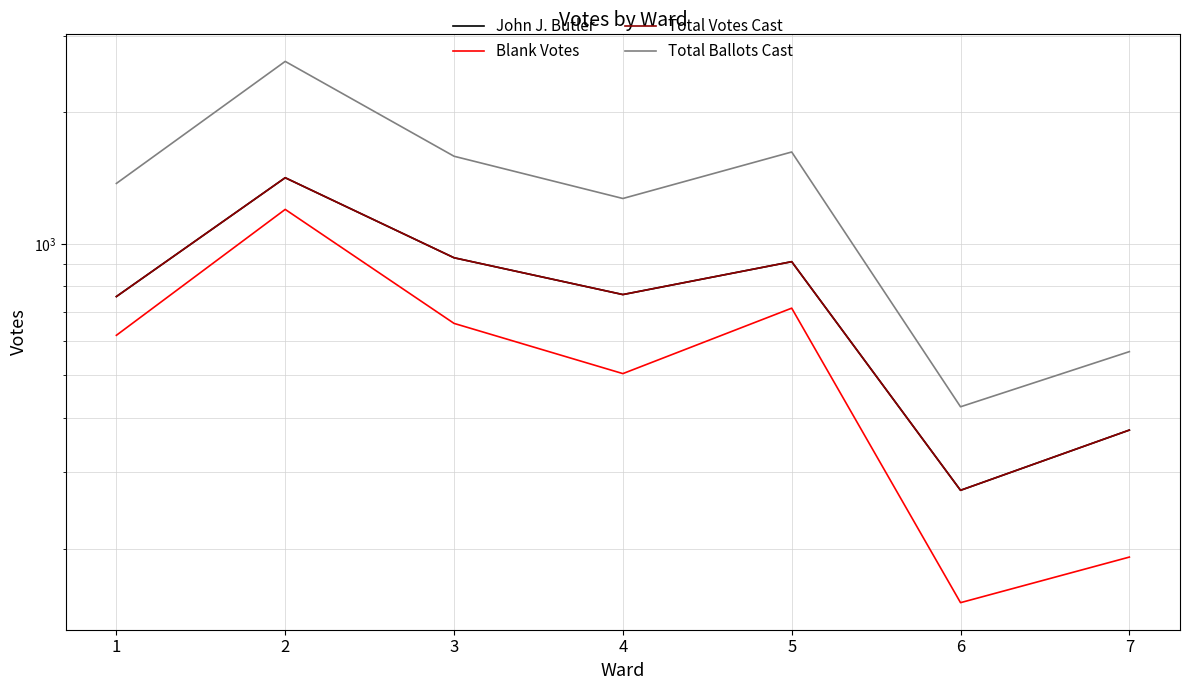

Reading left to right, list all the values displayed in this chart.

John J. Butler: 758	1418	930	766	911	273	375
Blank Votes: 618	1200	658	505	713	151	192
Total Votes Cast: 758	1418	930	766	911	273	375
Total Ballots Cast: 1376	2618	1588	1271	1624	424	567